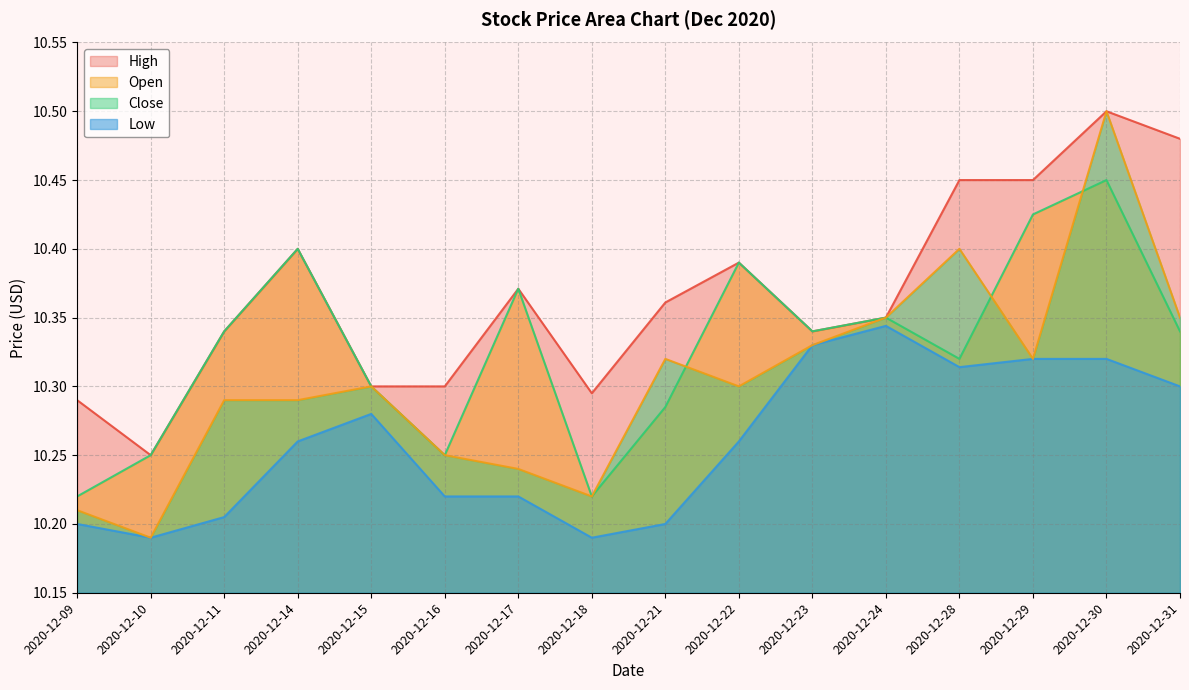

What is the total value across all series at 2020-12-30?

41.8